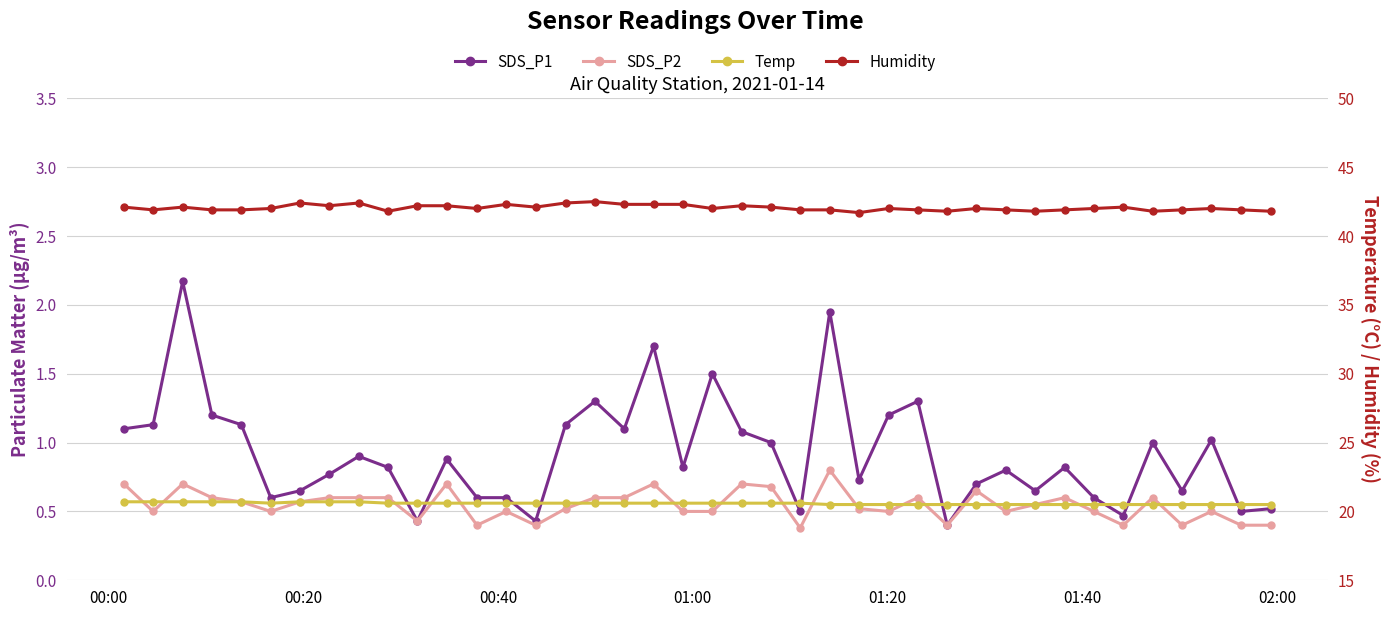

Reading right to left, what are all the values shown in this chart?

SDS_P1: 0.5	0.5	1.0	0.7	1.0	0.5	0.6	0.8	0.7	0.8	0.7	0.4	1.3	1.2	0.7	1.9	0.5	1.0	1.1	1.5	0.8	1.7	1.1	1.3	1.1	0.4	0.6	0.6	0.9	0.4	0.8	0.9	0.8	0.7	0.6	1.1	1.2	2.2	1.1	1.1
SDS_P2: 0.4	0.4	0.5	0.4	0.6	0.4	0.5	0.6	0.6	0.5	0.7	0.4	0.6	0.5	0.5	0.8	0.4	0.7	0.7	0.5	0.5	0.7	0.6	0.6	0.5	0.4	0.5	0.4	0.7	0.4	0.6	0.6	0.6	0.6	0.5	0.6	0.6	0.7	0.5	0.7
Temp: 20.5	20.5	20.5	20.5	20.5	20.5	20.5	20.5	20.5	20.5	20.5	20.5	20.5	20.5	20.5	20.5	20.6	20.6	20.6	20.6	20.6	20.6	20.6	20.6	20.6	20.6	20.6	20.6	20.6	20.6	20.6	20.7	20.7	20.7	20.6	20.7	20.7	20.7	20.7	20.7
Humidity: 41.8	41.9	42.0	41.9	41.8	42.1	42.0	41.9	41.8	41.9	42.0	41.8	41.9	42.0	41.7	41.9	41.9	42.1	42.2	42.0	42.3	42.3	42.3	42.5	42.4	42.1	42.3	42.0	42.2	42.2	41.8	42.4	42.2	42.4	42.0	41.9	41.9	42.1	41.9	42.1